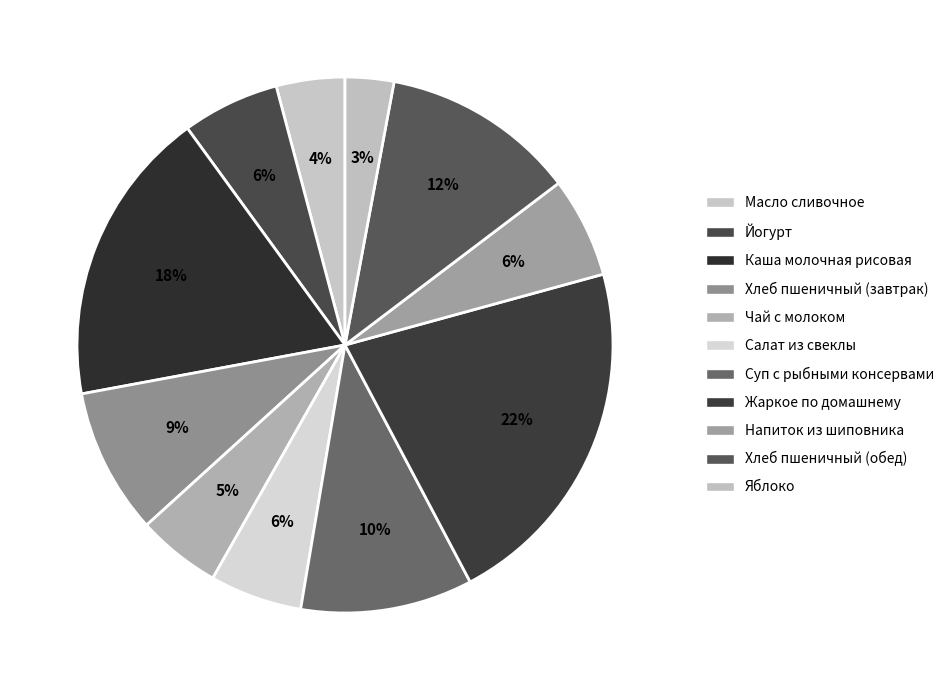

Is it true that Масло сливочное is 1% of the pie?

False